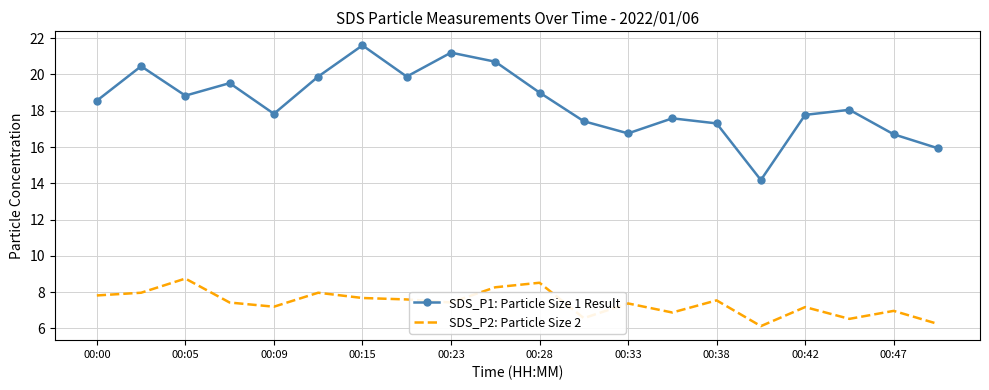

What are all the series names shown in the legend?

SDS_P1: Particle Size 1 Result, SDS_P2: Particle Size 2